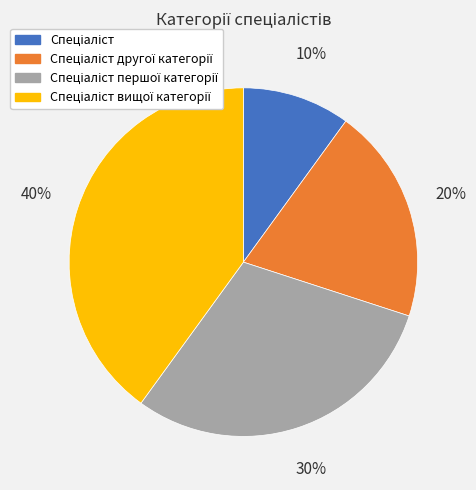

To the nearest percent, what is the difference between the largest and smallest slice percentages?

30%